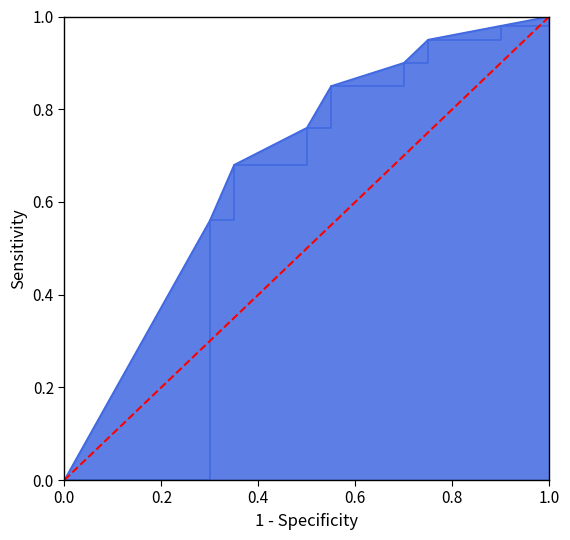

Does the chart have visible grid lines?

No